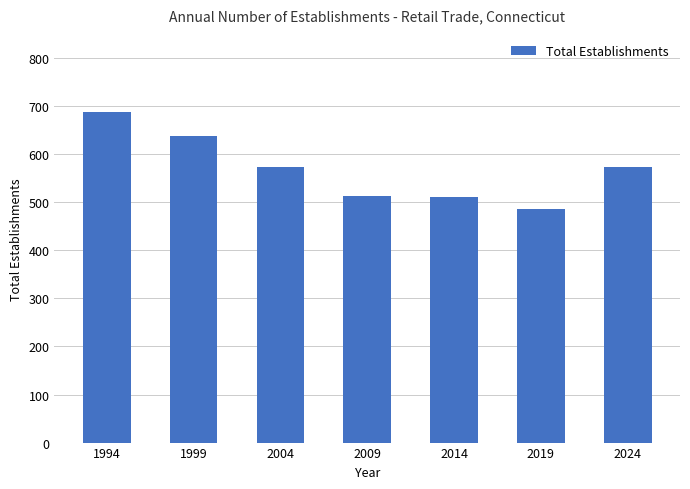

What is the smallest value displayed?

485